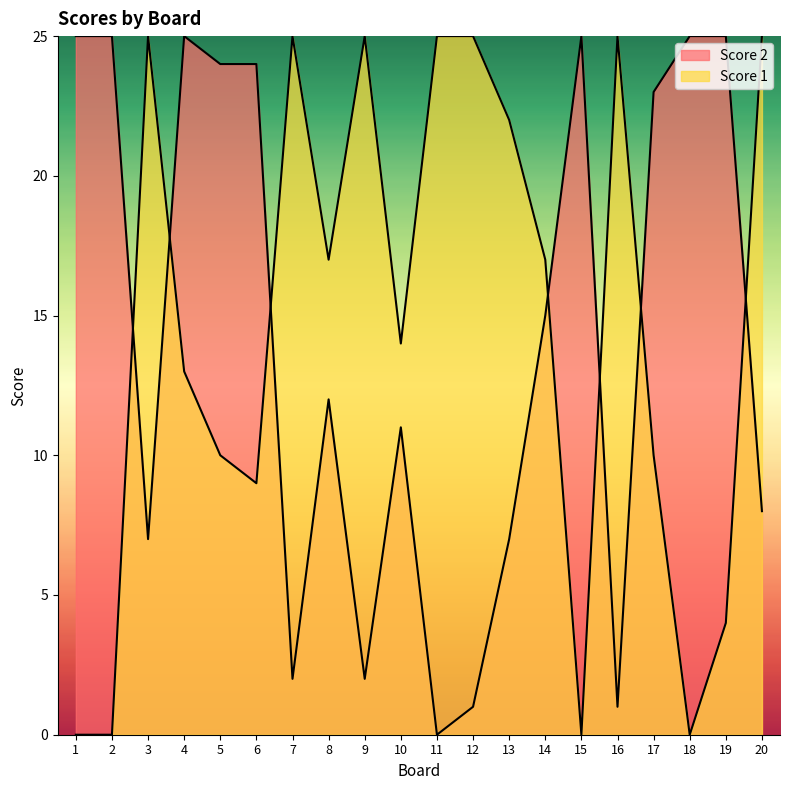

Which category has the lowest value across all series?

11